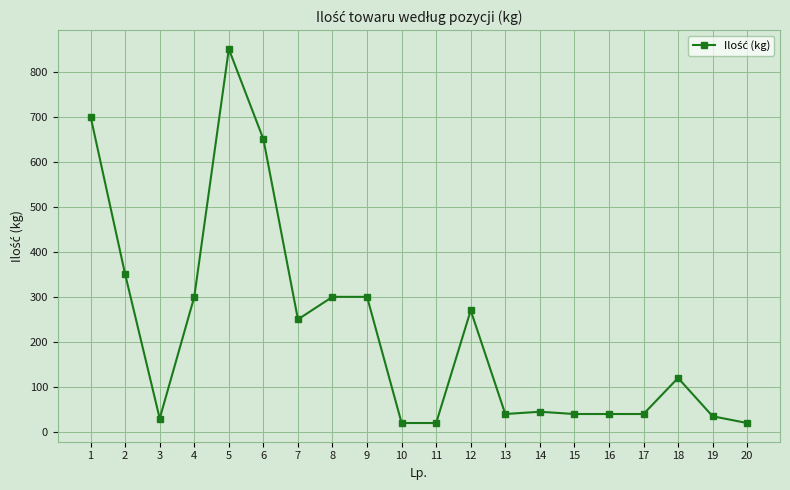

What is the greatest value displayed?

850